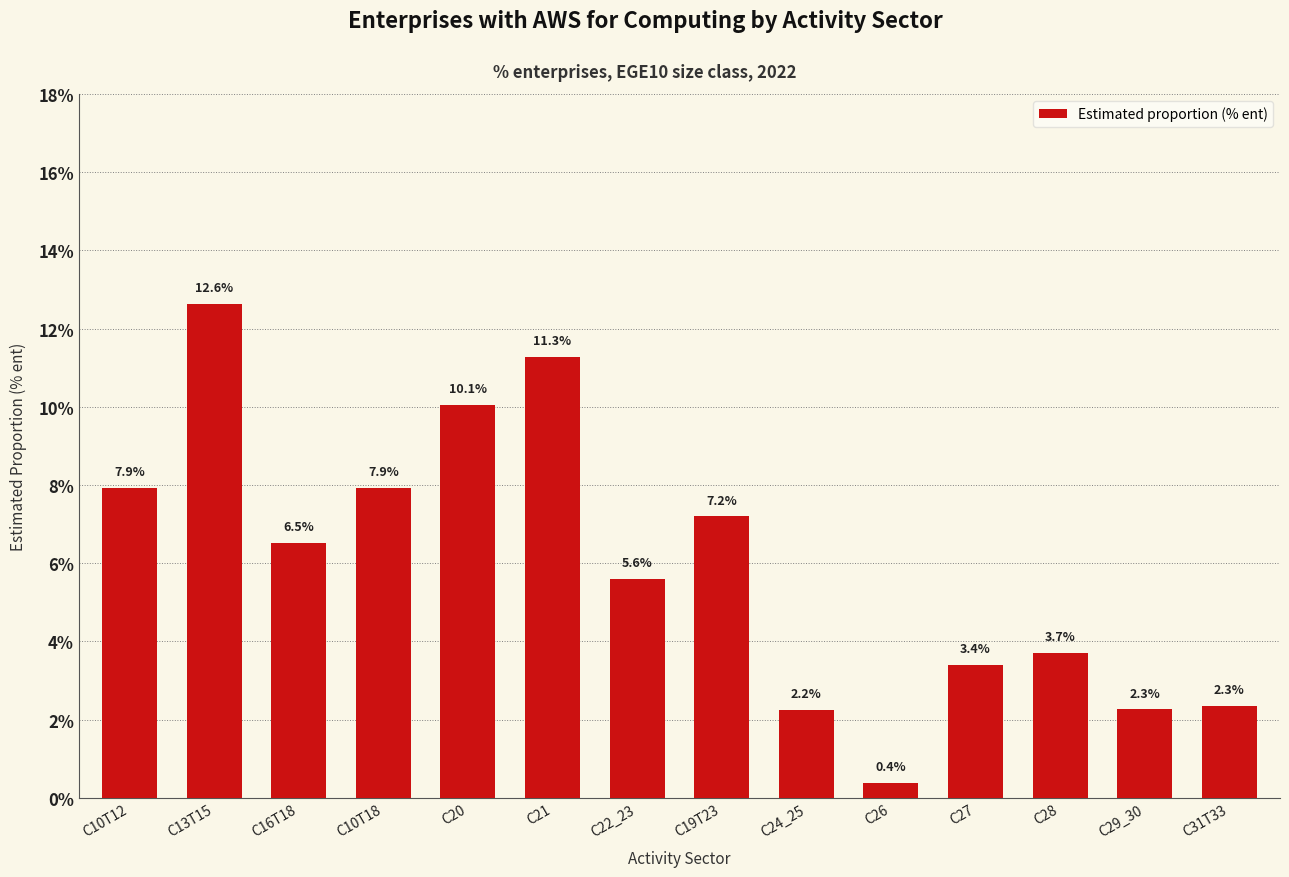

Approximately how many times larger is the value at C21 compared to C22_23?

2.0